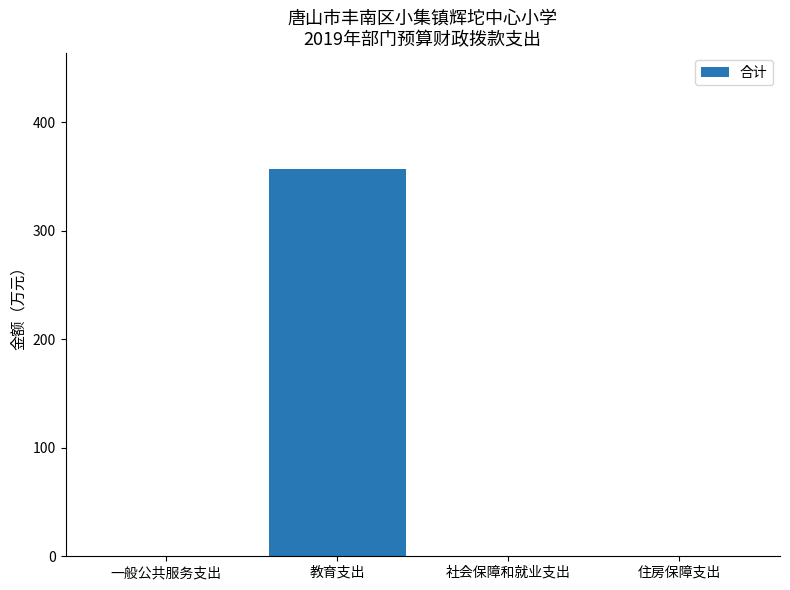

The chart shows a value of -177.4 at 一般公共服务支出. True or false?

False